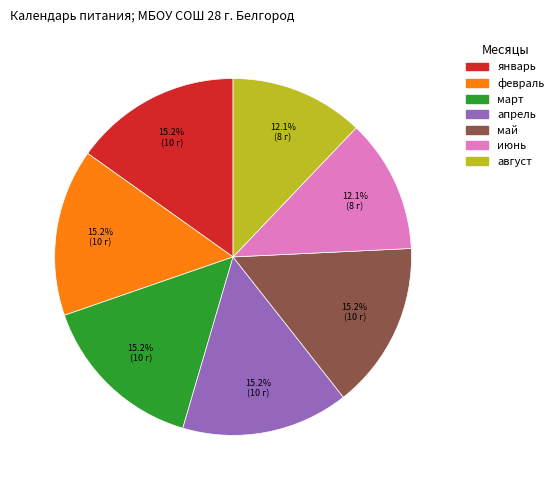

Is there any slice that represents more than half of the pie?

No